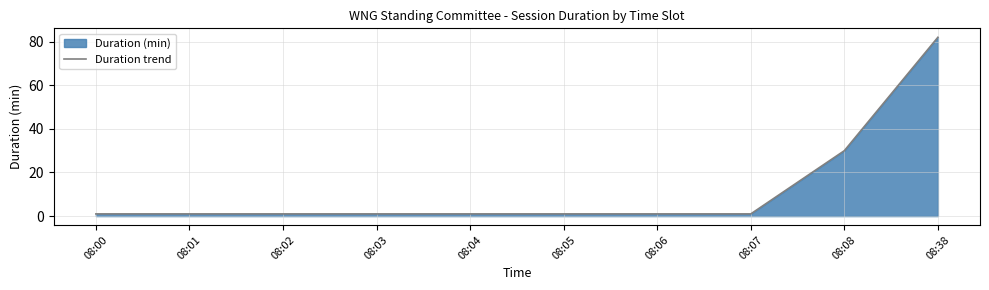

Approximately how many times larger is the value at 08:03 compared to 08:01?

1.0